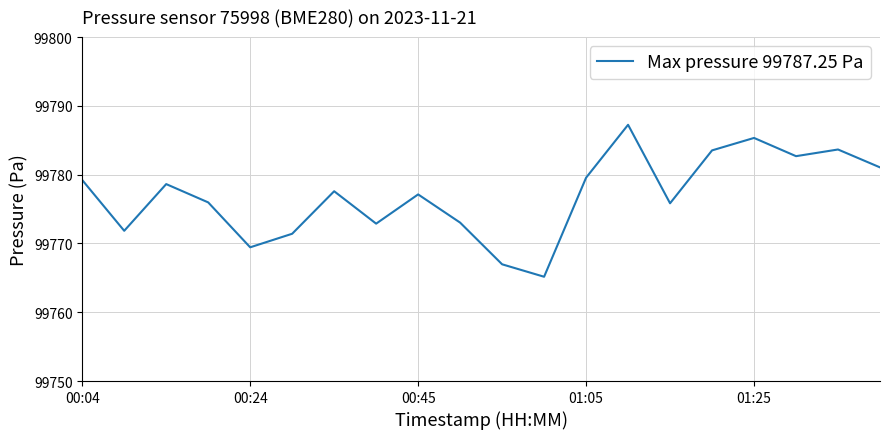

What is the difference between the maximum and minimum values?

22.1